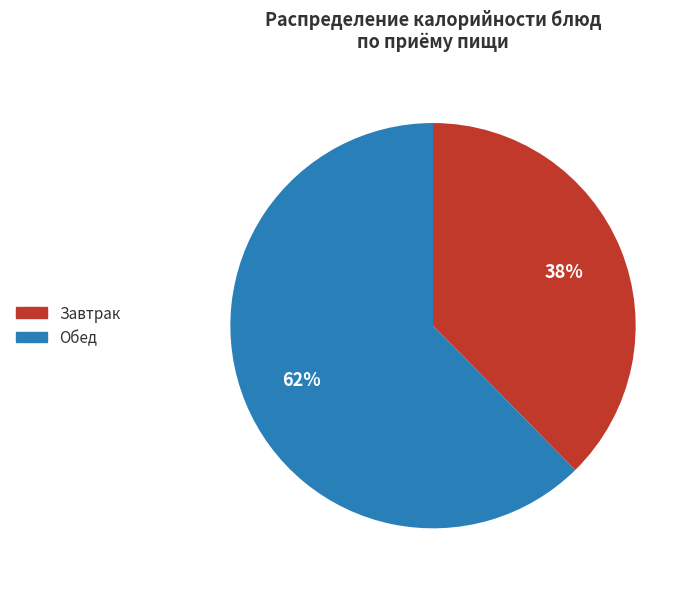

To the nearest percent, what portion does Обед represent?

62%